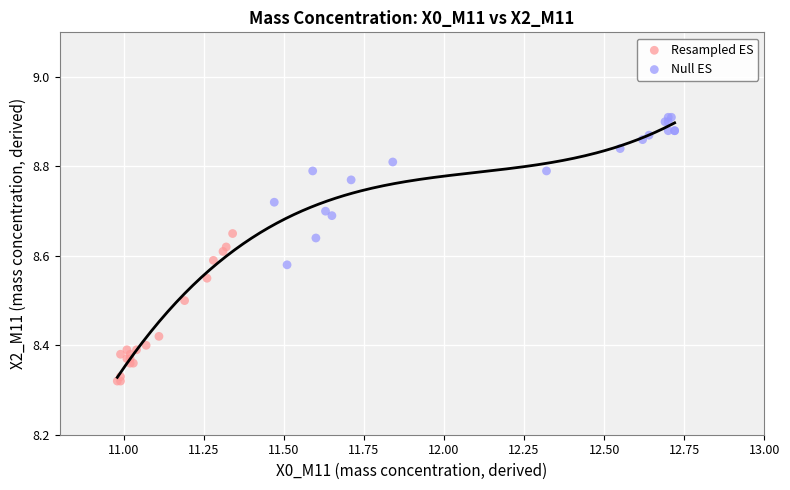

Which series contains the lowest Y value?

Resampled ES